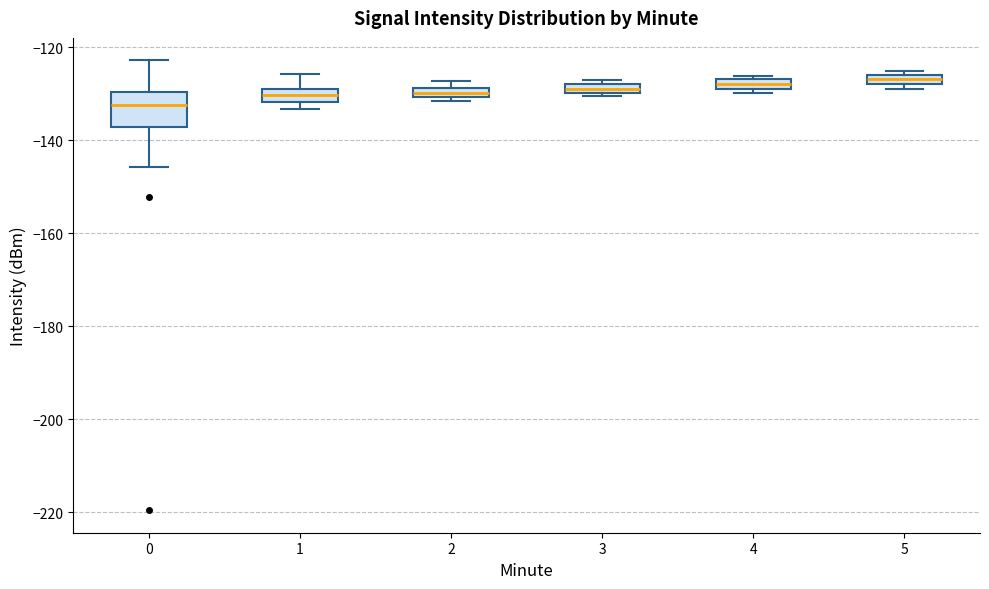

Which box's median line is the lowest?

0